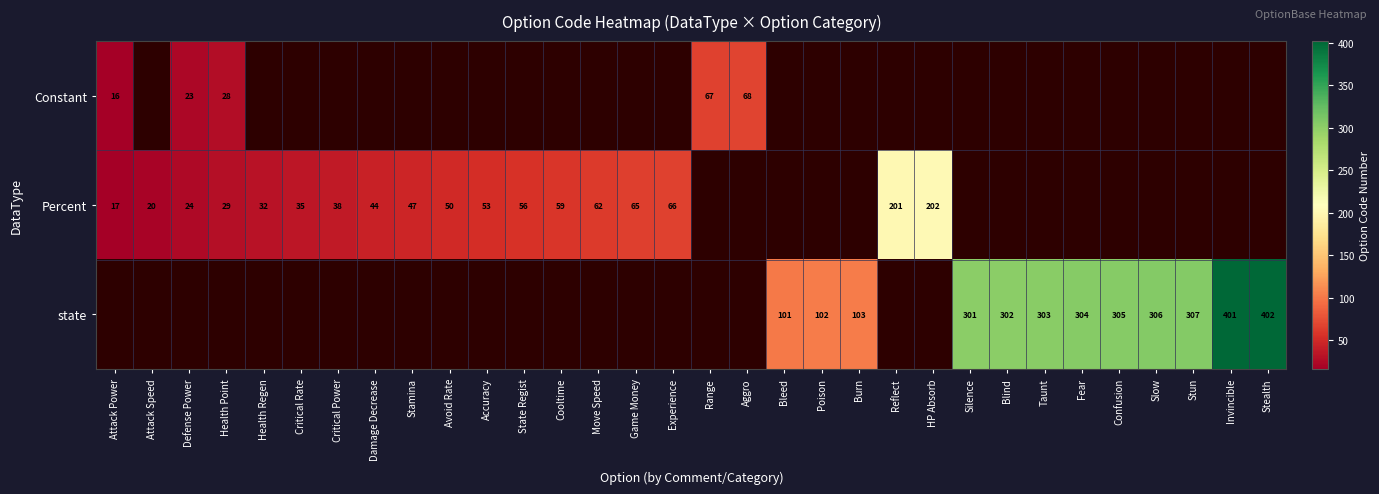

How many series are shown in this chart?

3